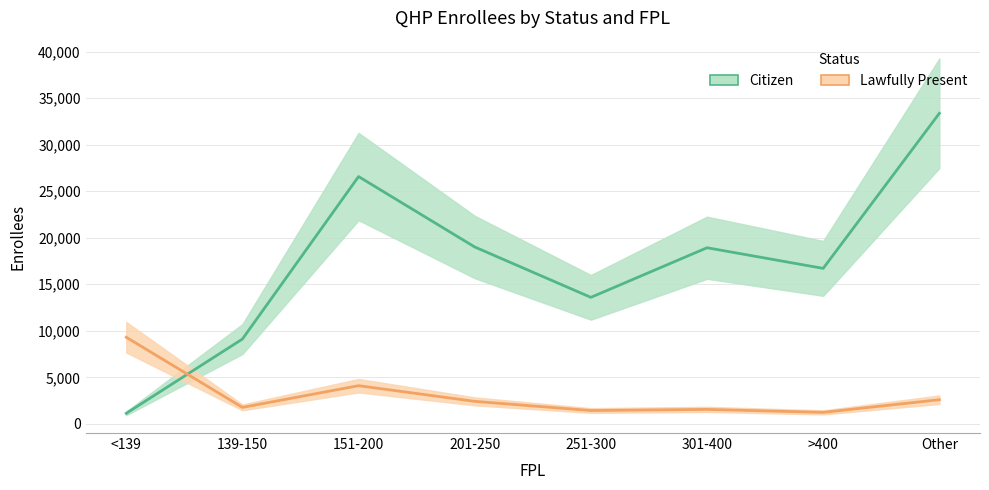

List the series in order of their overall mean, lowest first.

Lawfully Present, Citizen